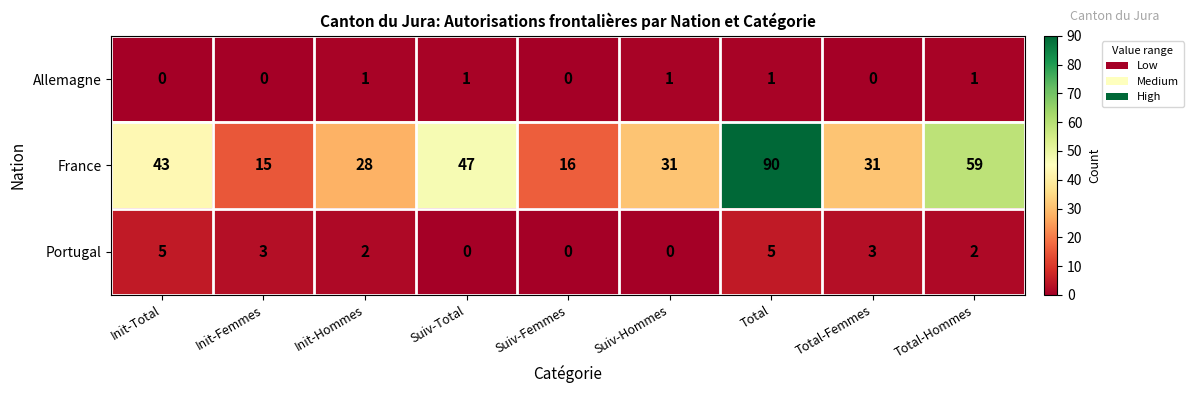

What is the difference between the maximum and minimum values in the Portugal series?

5